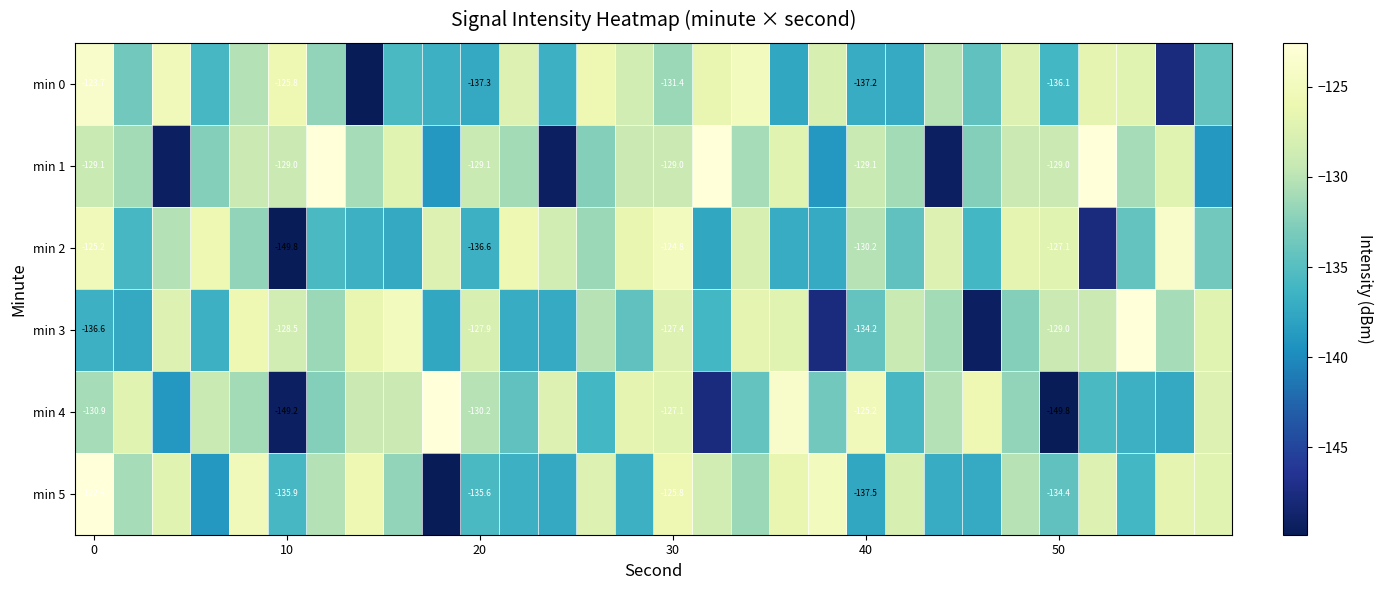

Which category has the highest value across all series?

6